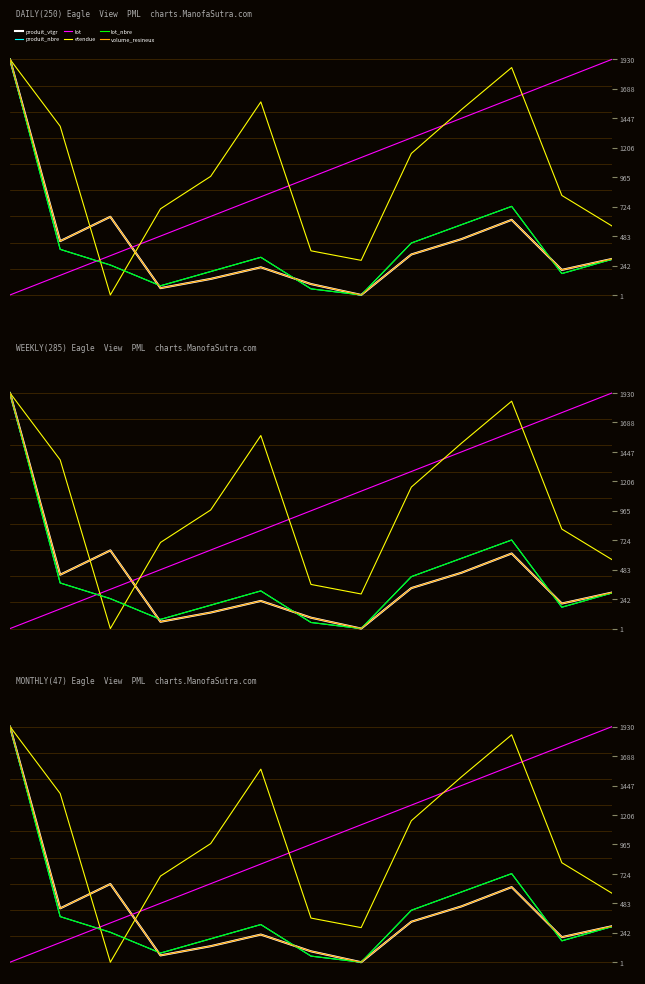

The lot series shows 0.1 at 1. True or false?

True